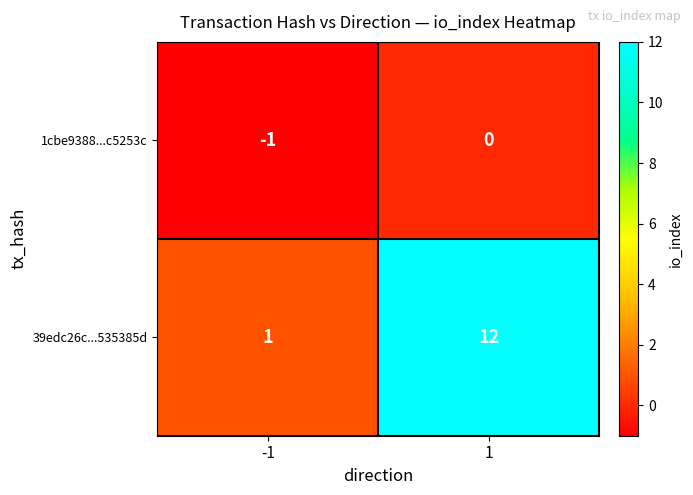

What value does the 39edc26c...535385d series have at 1?

12